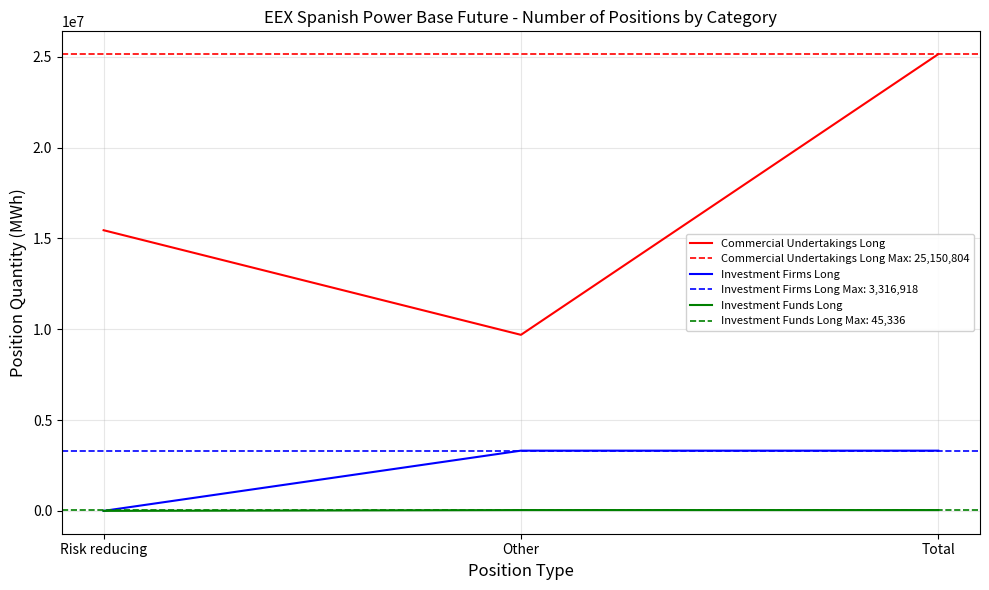

Is the value of Commercial Undertakings Long at Other greater than the value of Investment Funds Long at Risk reducing?

Yes